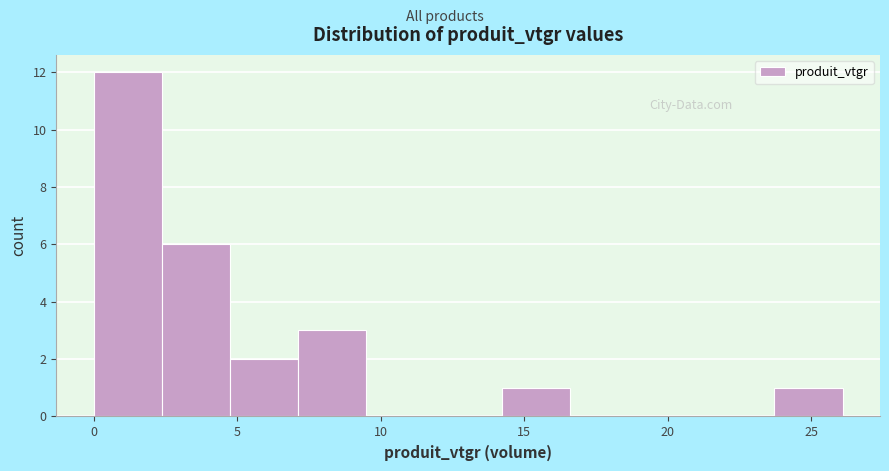

Reading left to right, list every bar in this chart as the range it spans on the x-axis followed by its height. Neither the bar edges nor the heights are printed on the chart, so give them approximately, as read against the axes.

0.0 to 2.5: 12
2.5 to 4.5: 6
4.5 to 7.0: 2
7.0 to 9.5: 3
9.5 to 12.0: 0
12.0 to 14.0: 0
14.0 to 16.5: 1
16.5 to 19.0: 0
19.0 to 21.5: 0
21.5 to 23.5: 0
23.5 to 26.0: 1